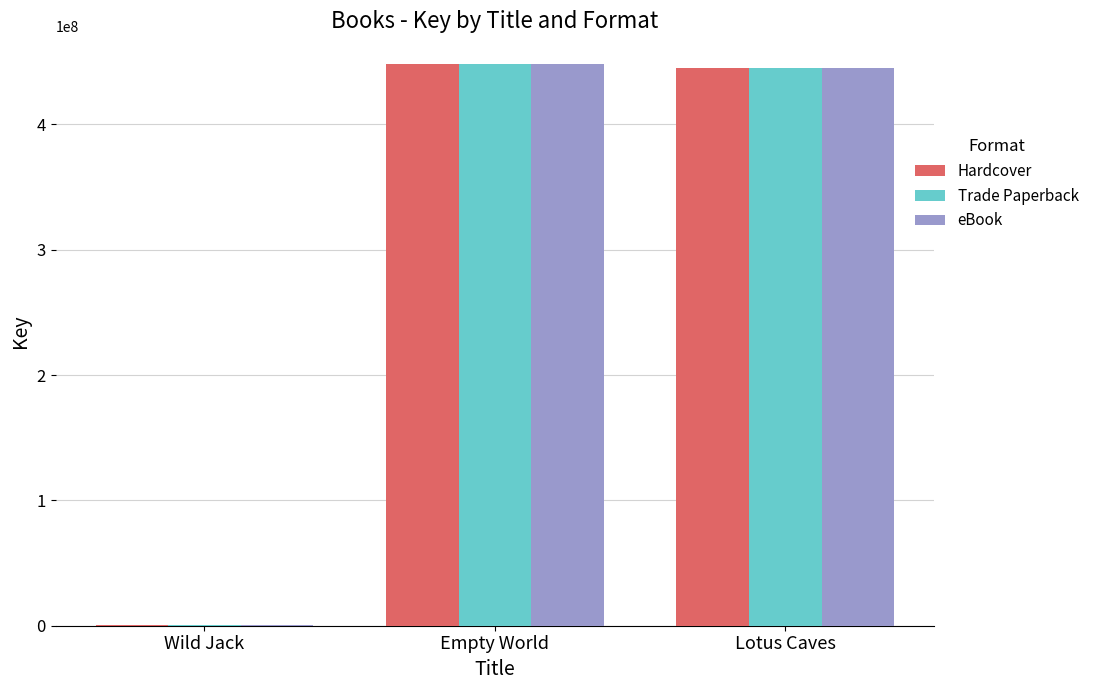

Is the value of eBook at Empty World greater than the value of Hardcover at Wild Jack?

Yes